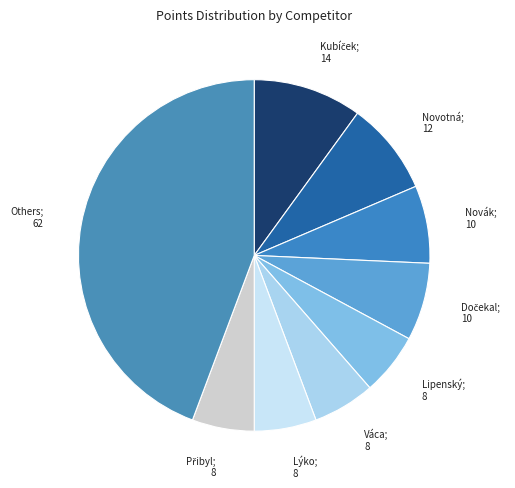

How many slices are in this pie chart?

9